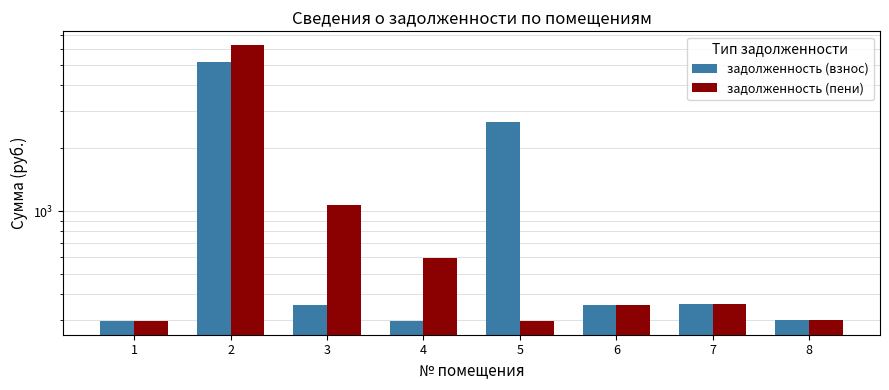

What is the highest value of the задолженность (пени) series?

6231.8